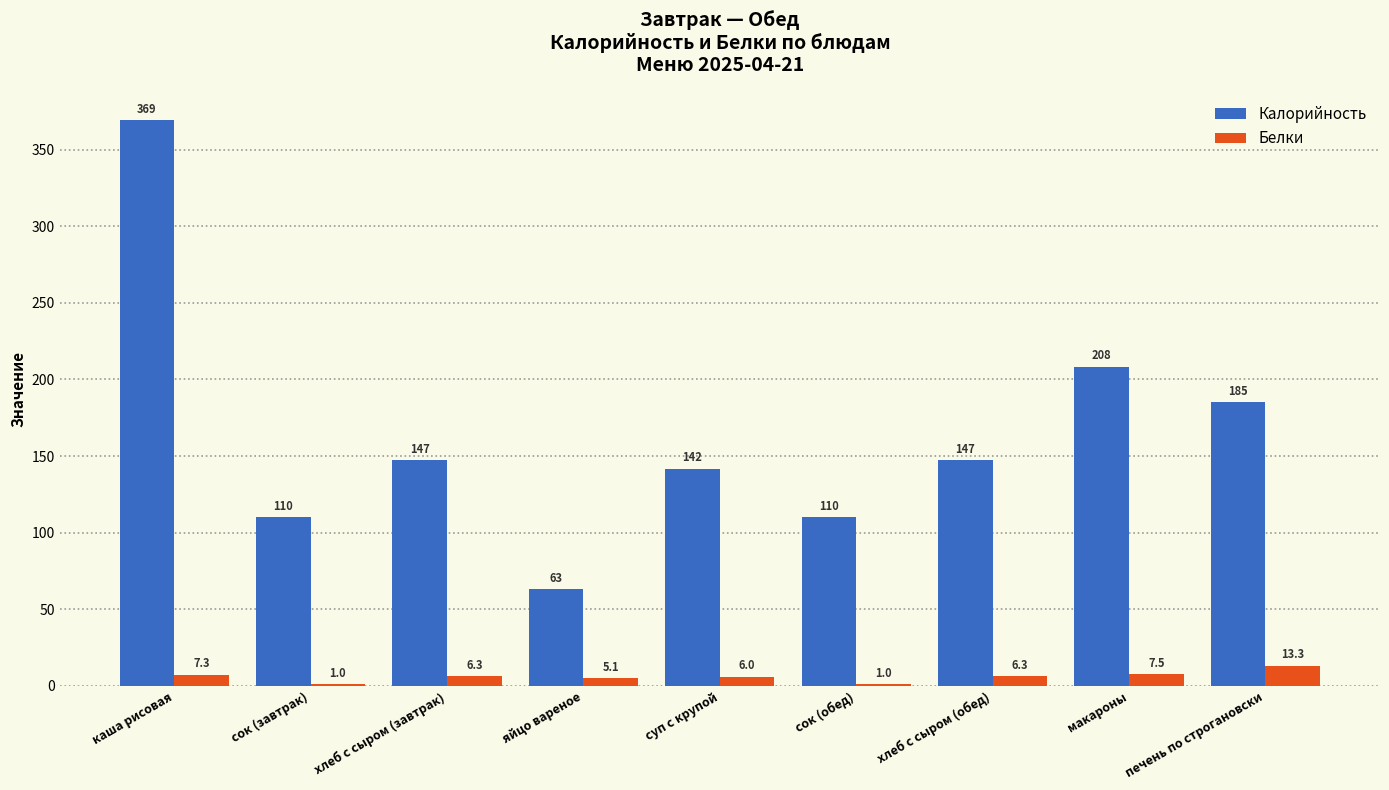

The Калорийность series shows 46.1 at печень по строгановски. True or false?

False